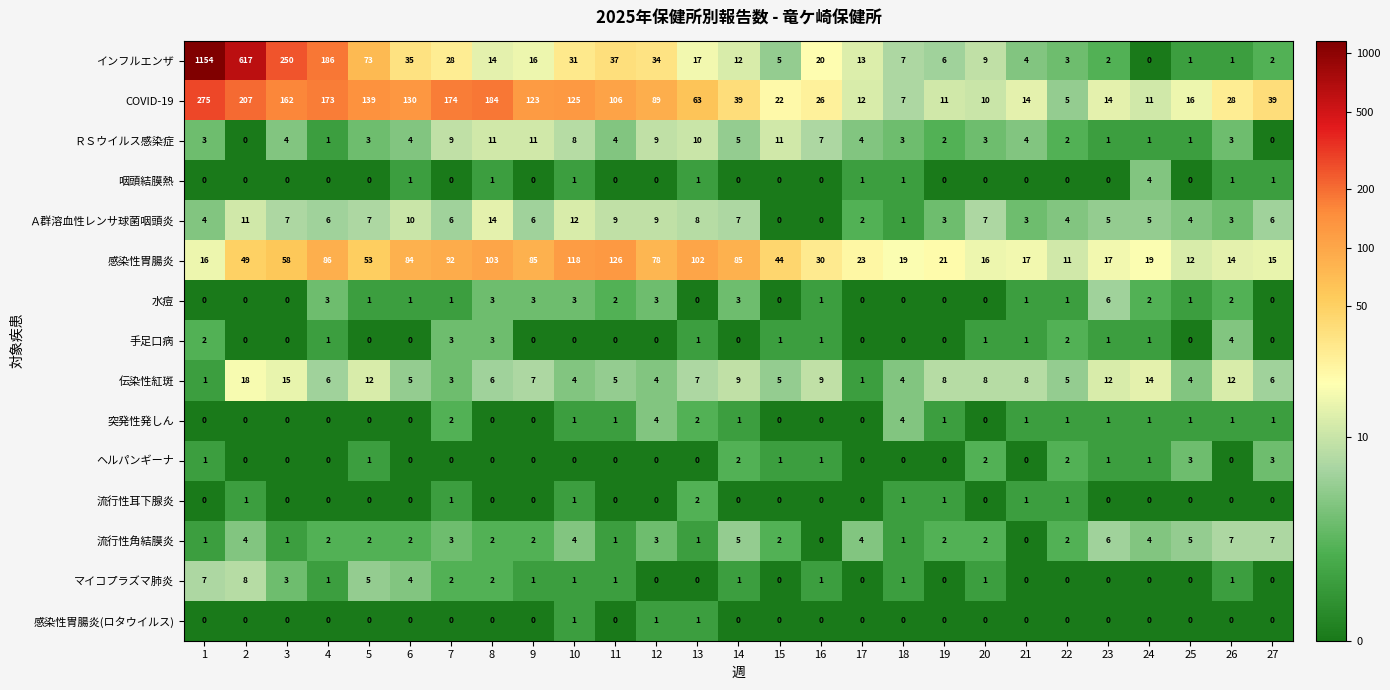

What is the difference between the maximum and minimum values in the 流行性角結膜炎 series?

7